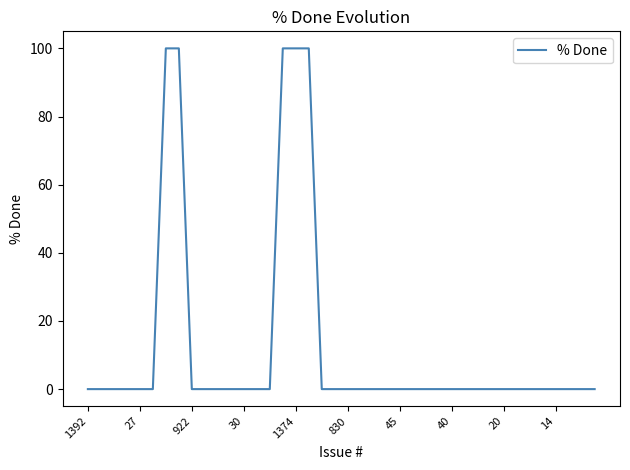

What is the difference between the maximum and minimum values?

100